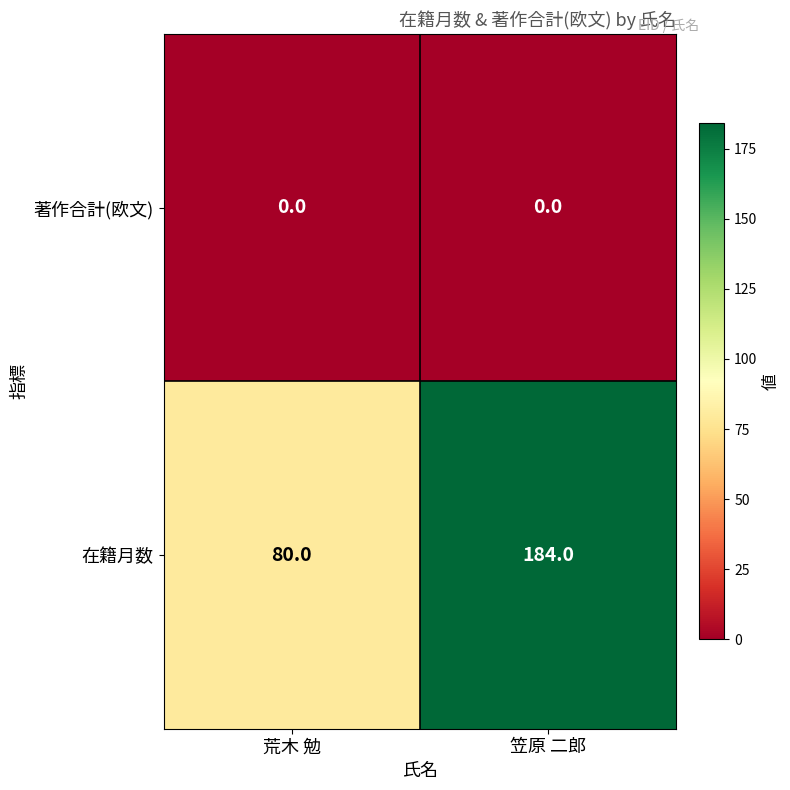

At 笠原 二郎, list the series in order from largest to smallest.

在籍月数, 著作合計(欧文)